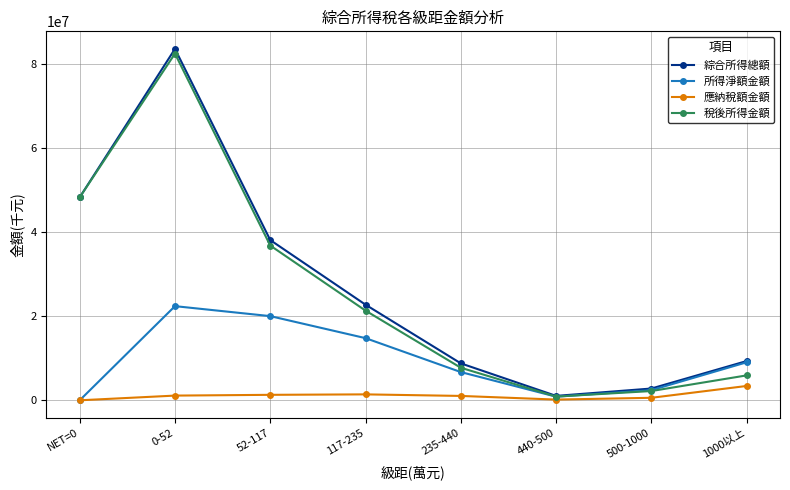

At which category is the sum across all series the highest?

0-52